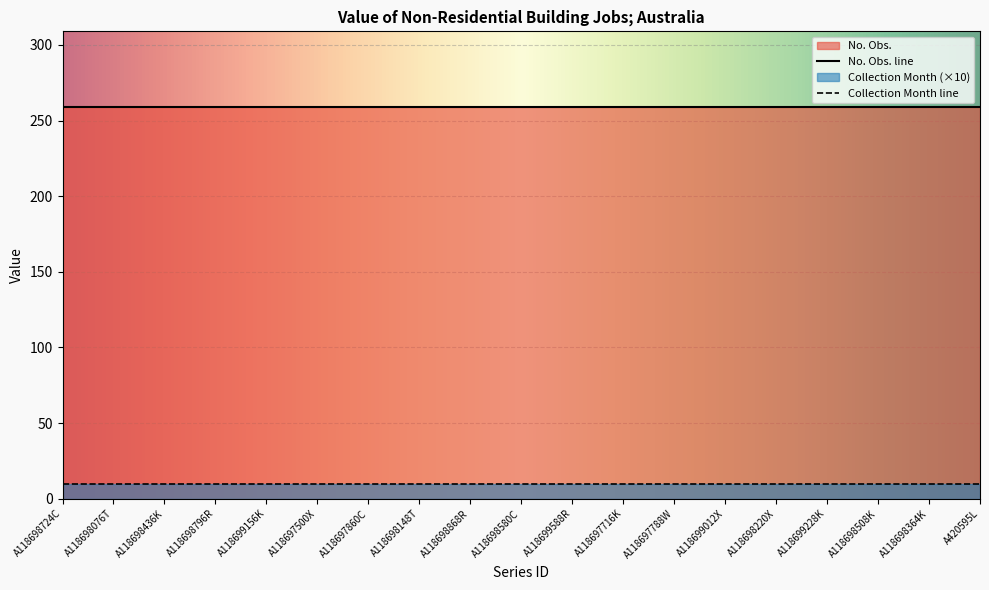

Between A420595L and A118699588R, which is larger?

A420595L